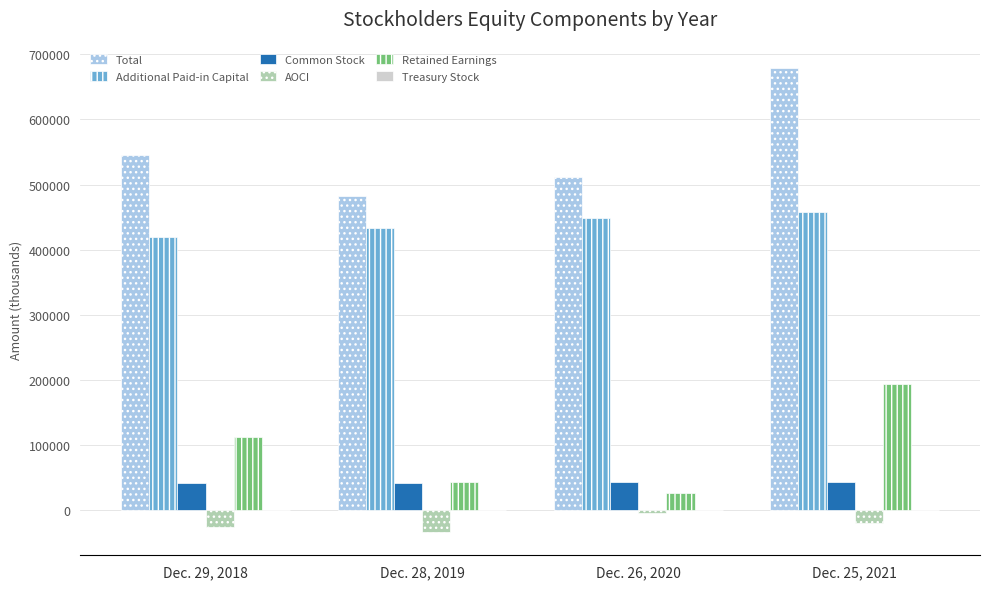

Where is Total nearest to the value 581342?

Dec. 29, 2018